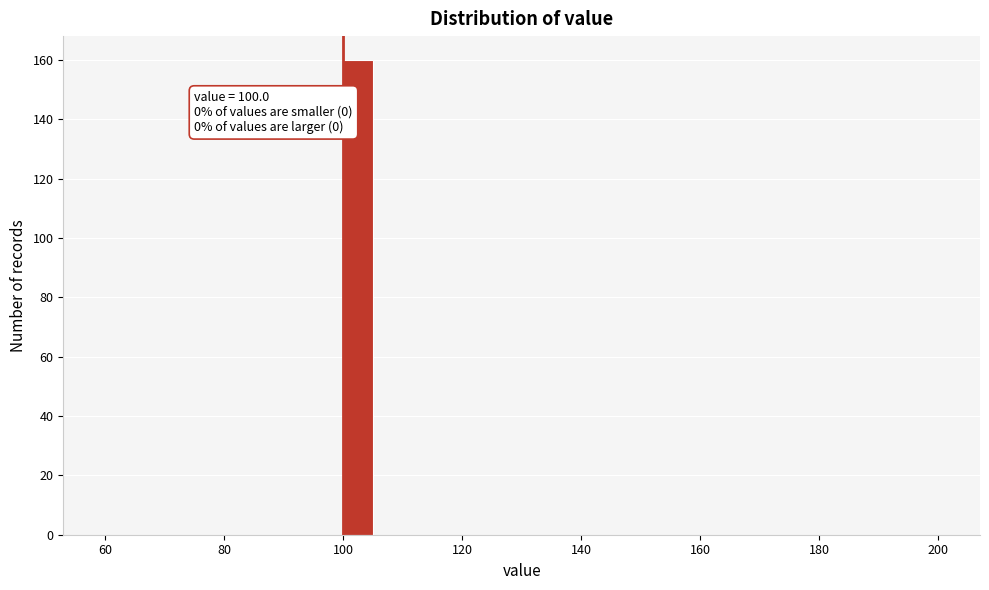

Around what value on the x-axis is the tallest bar? Give the approximate position of its centre, as read against the axis.

102